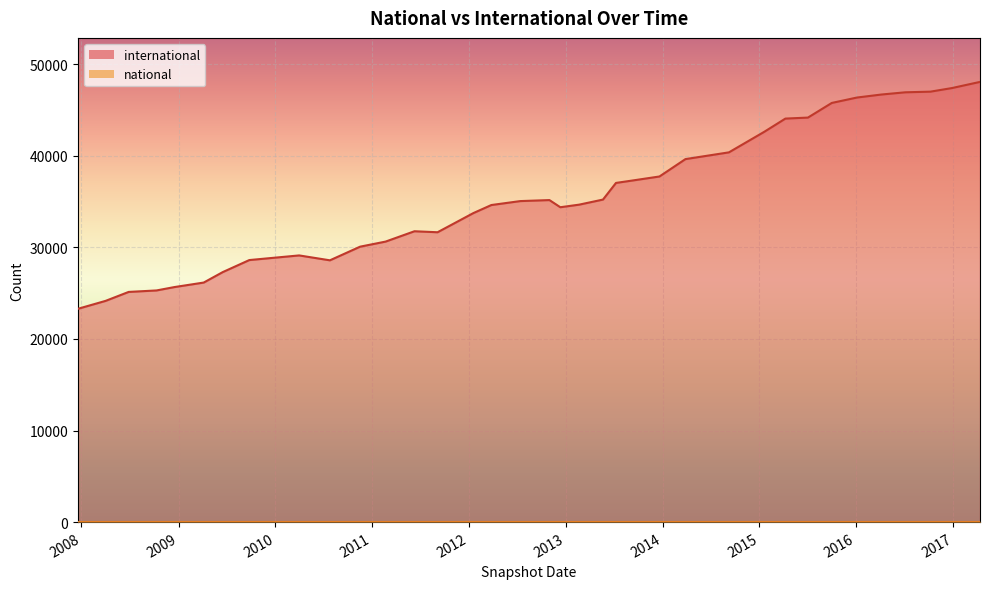

What is the total value across all series at 2016-12-27?

47397